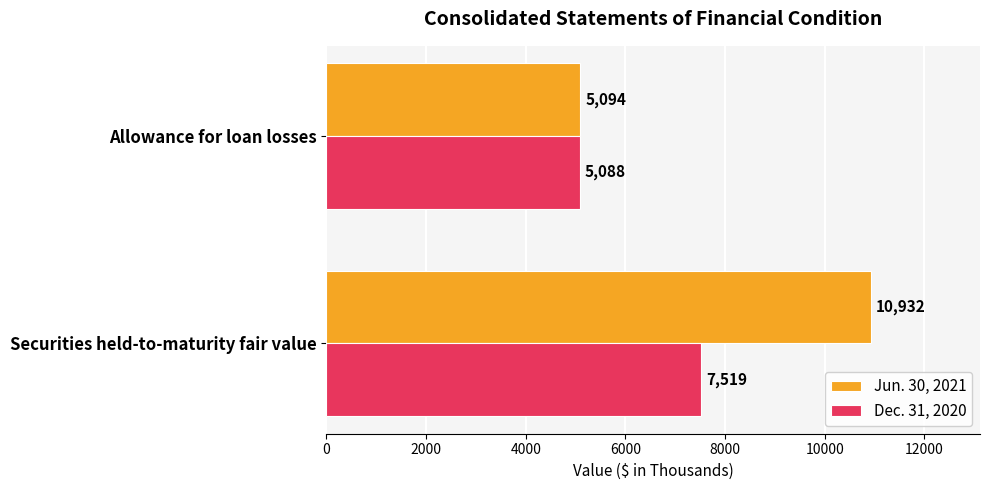

Read the Jun. 30, 2021 value at Allowance for loan losses.

5094